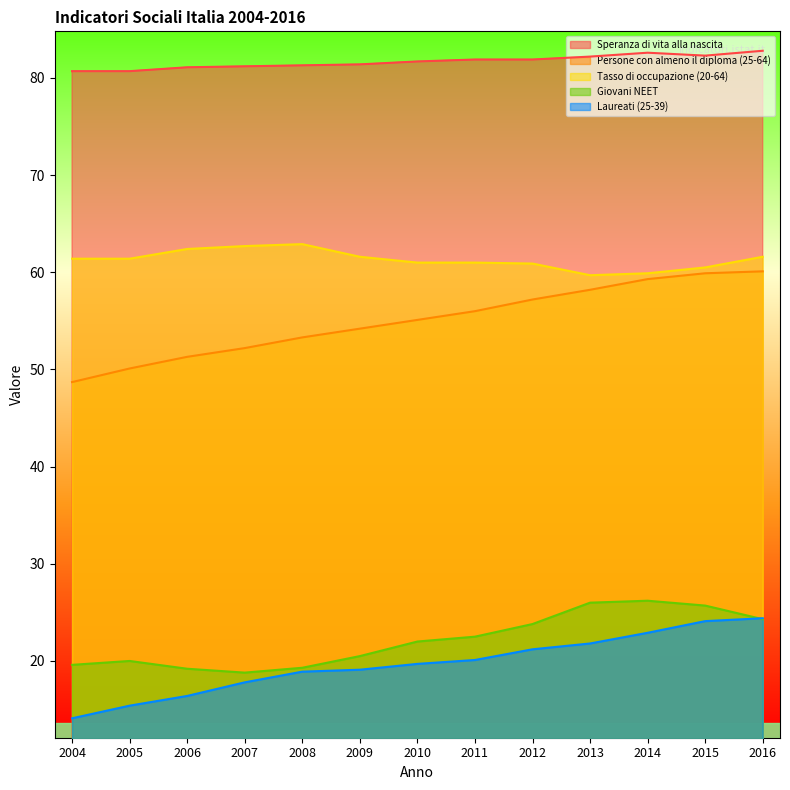

Which series changed the most between 2007 and 2011?

Persone con almeno il diploma (25-64)